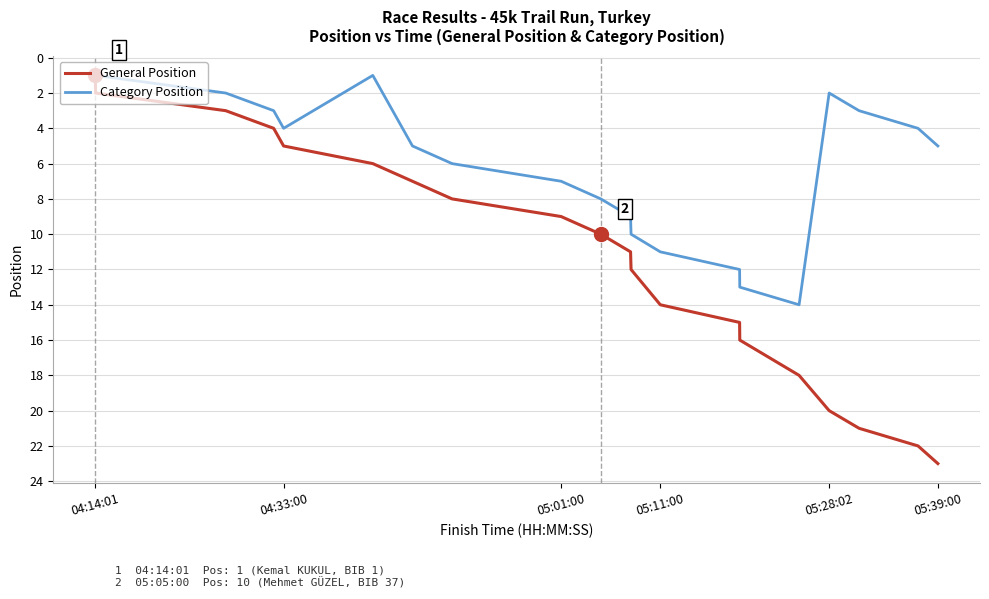

What is the highest value of the General Position series?

23